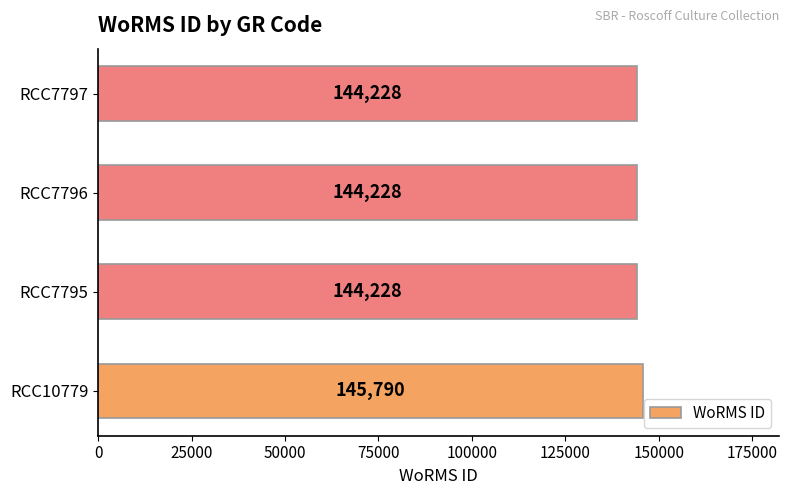

Approximately how many times larger is the value at RCC10779 compared to RCC7795?

1.0